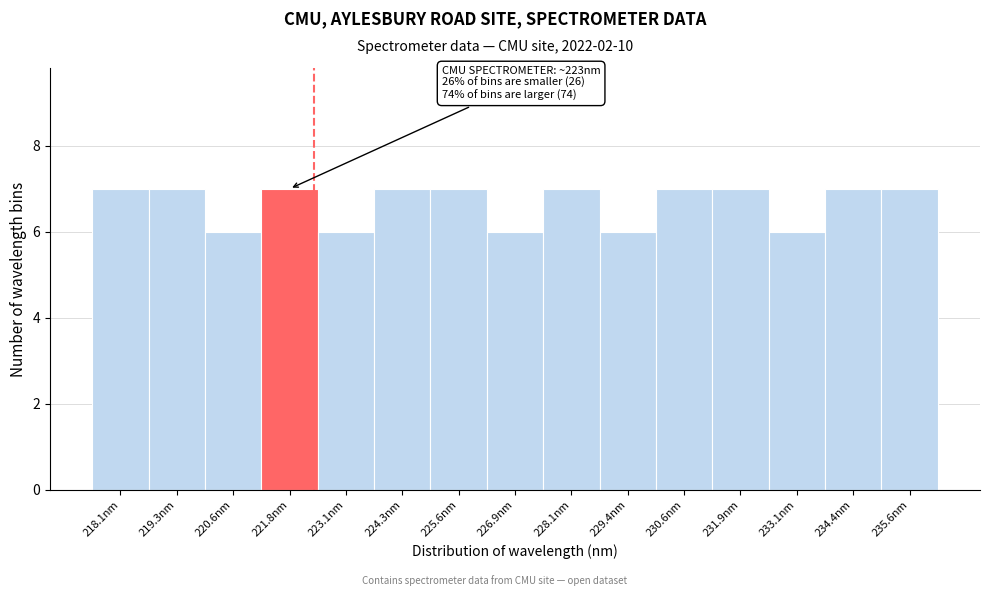

Reading left to right, extract all data points from this chart.

7	7	6	7	6	7	7	6	7	6	7	7	6	7	7